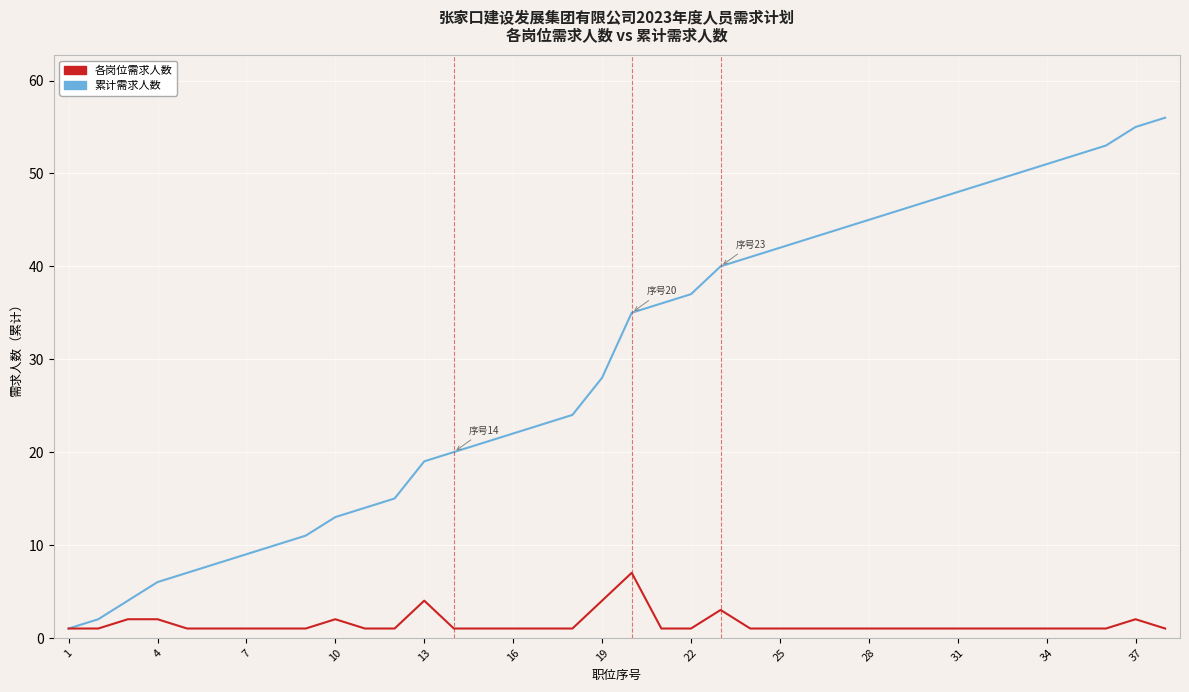

What is the maximum value shown in the chart?

56